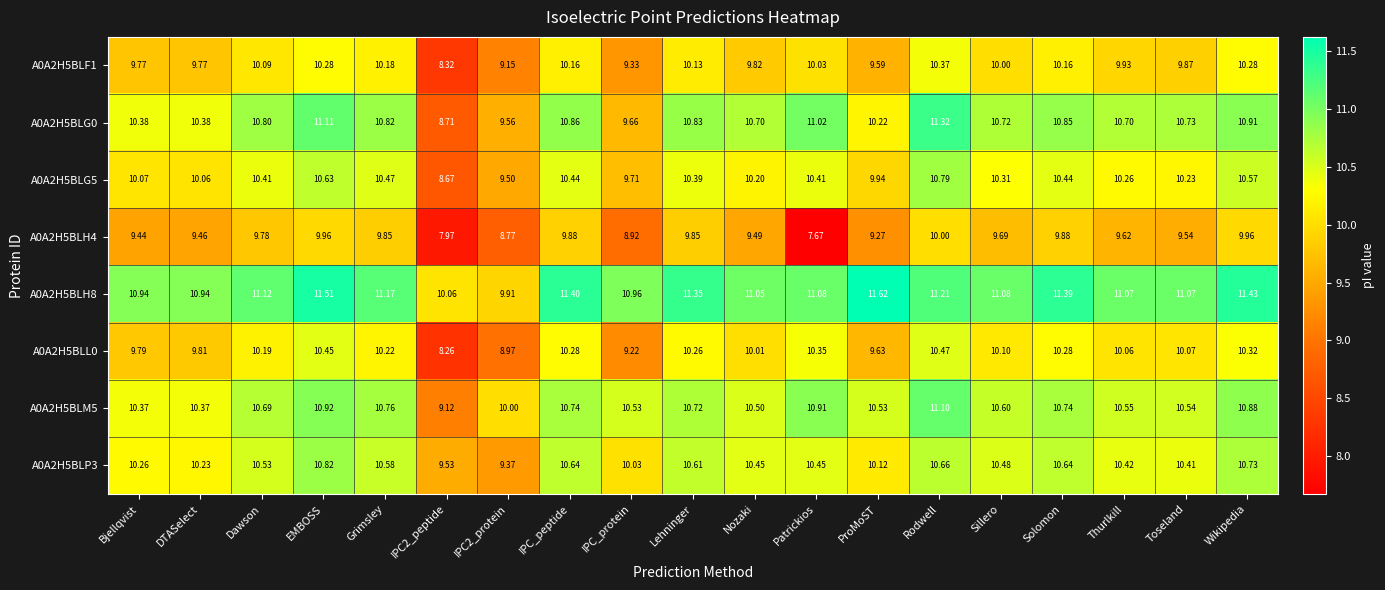

At which label does A0A2H5BLL0 first exceed 10?

Dawson